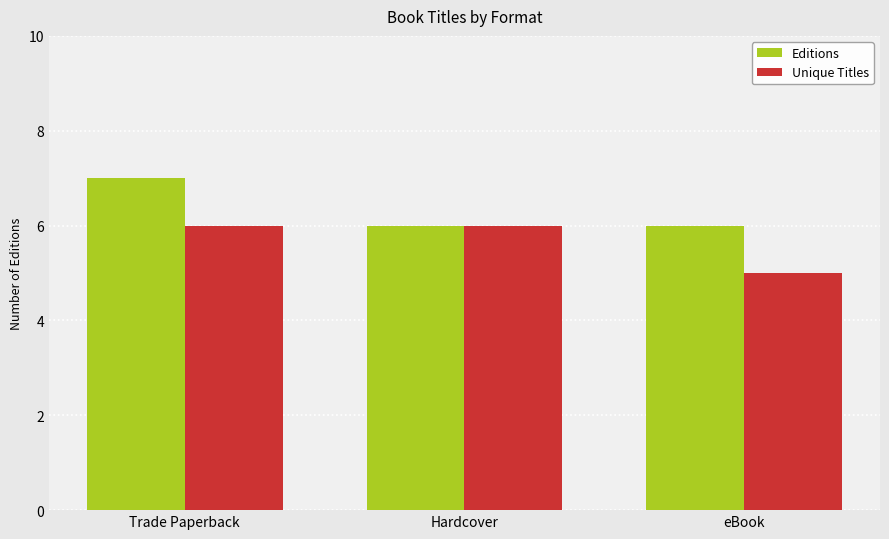

Rank the series by their maximum value, from highest to lowest.

Editions, Unique Titles